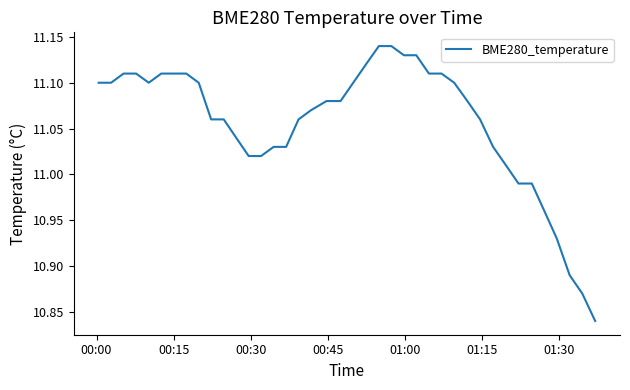

What is the difference between the maximum and minimum values?

0.3